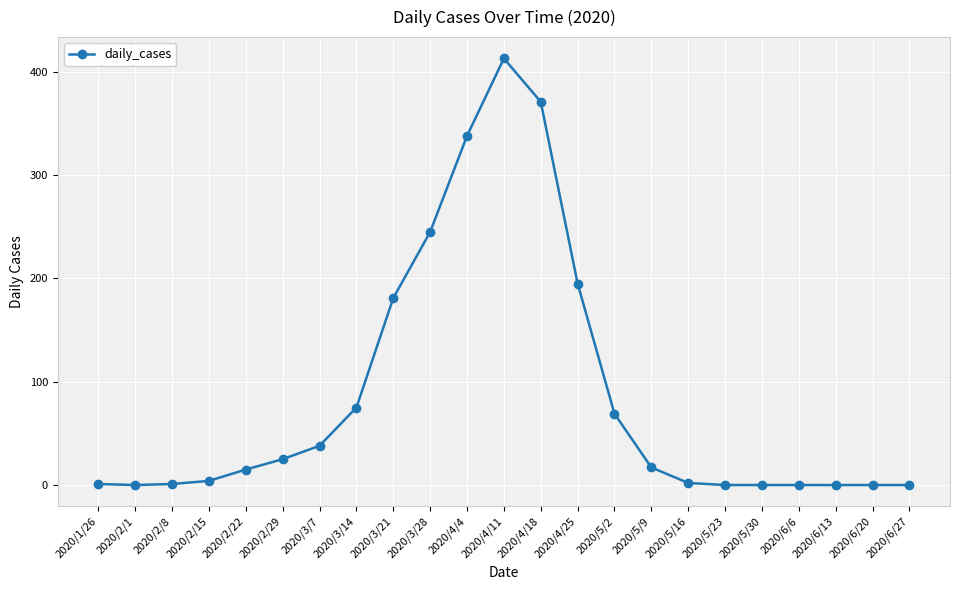

What is the label of the 6th point from the right?

2020/5/23